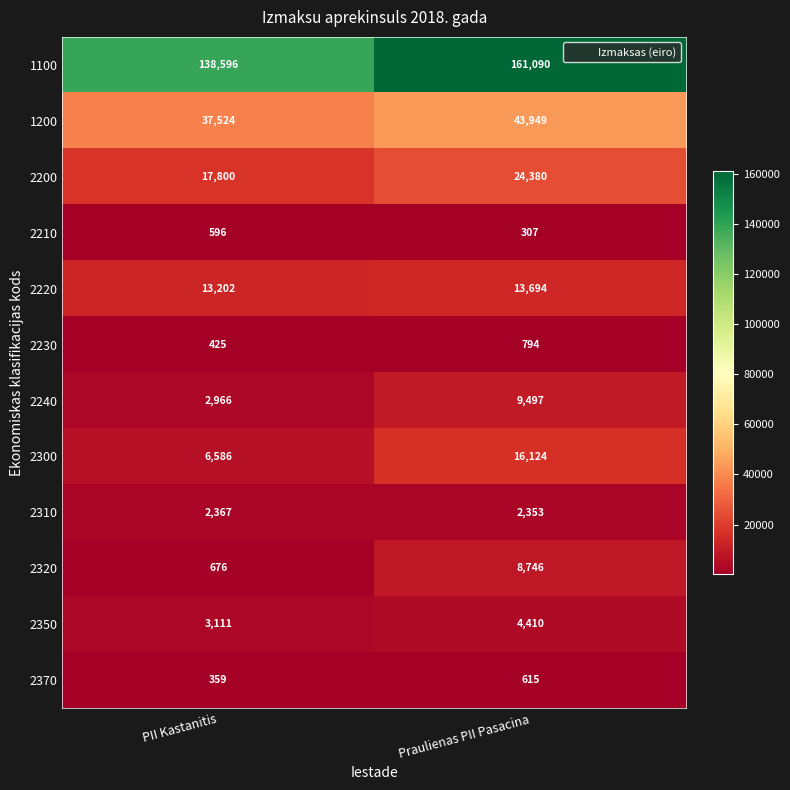

How many data points does each series have?

2